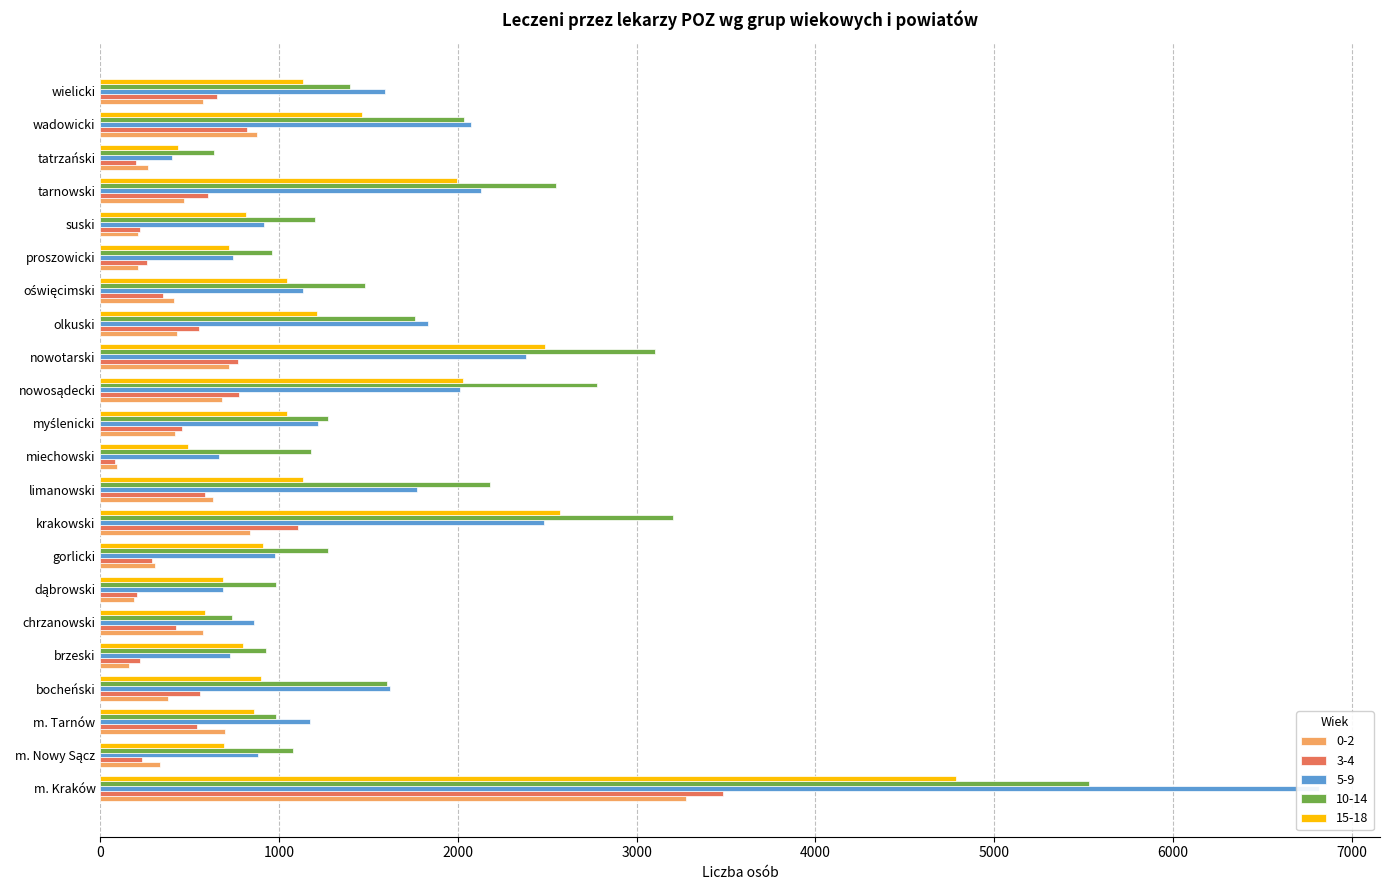

Is it true that 15-18 equals 1134 at wielicki?

True